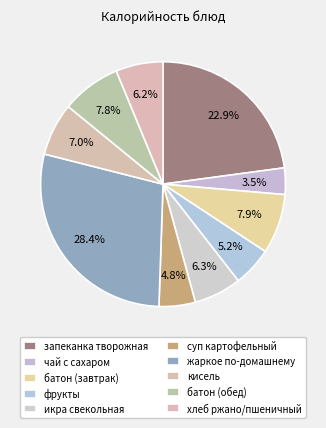

To the nearest percent, what portion does кисель represent?

7%